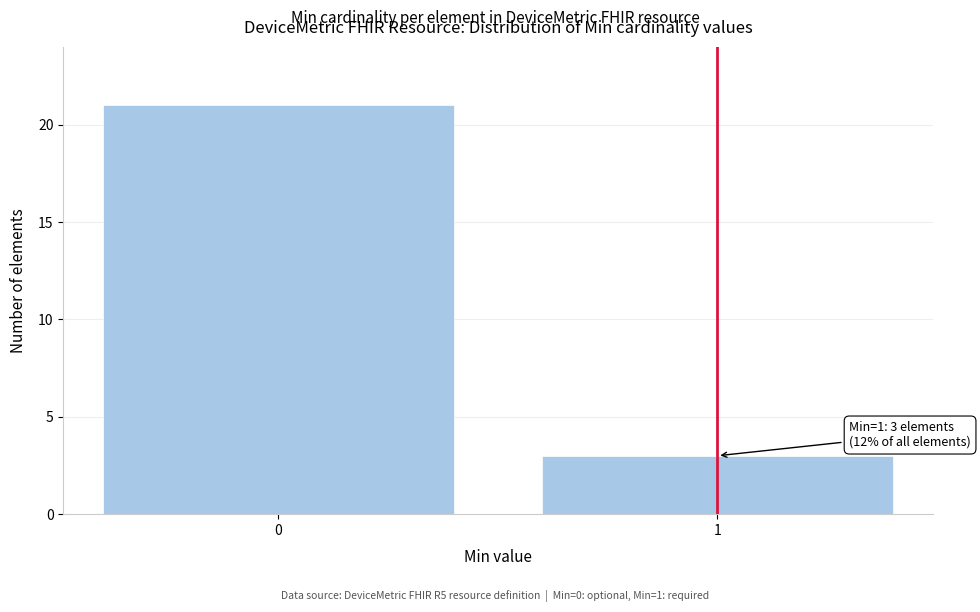

Reading left to right, transcribe all the data shown in this chart.

21	3